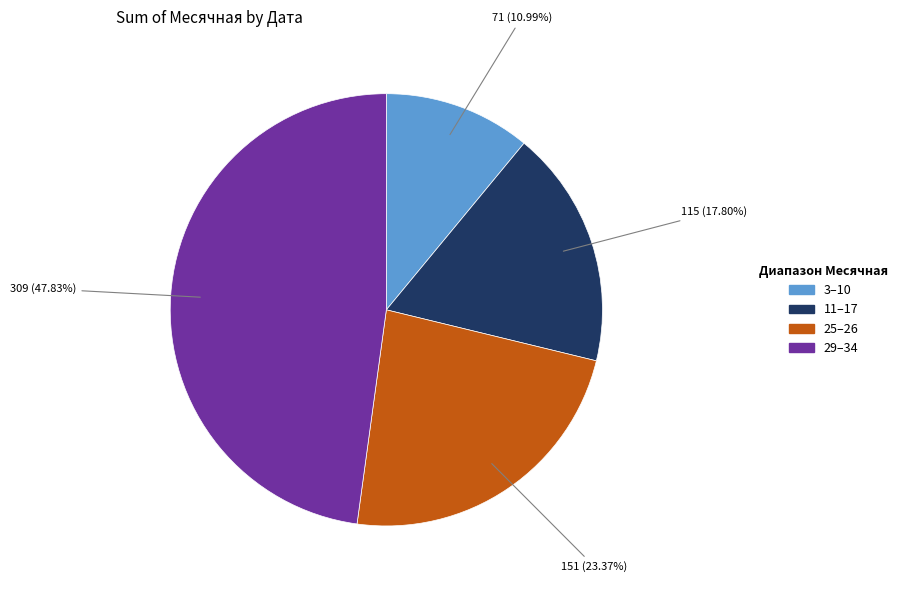

Which category has the smallest portion of the pie?

3–10